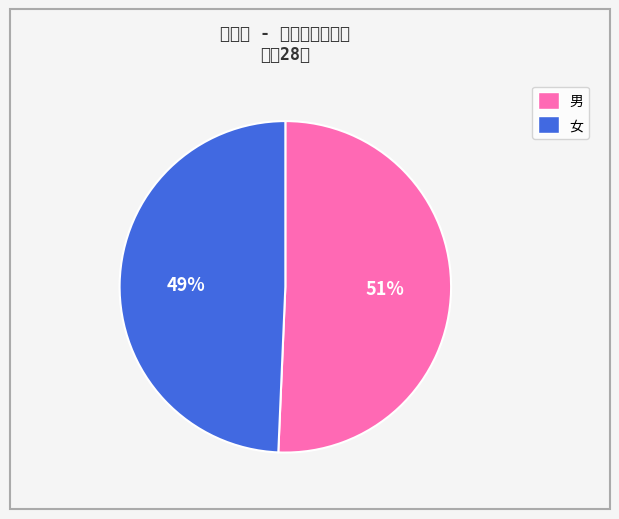

The 女 slice represents 49% of the pie. True or false?

True